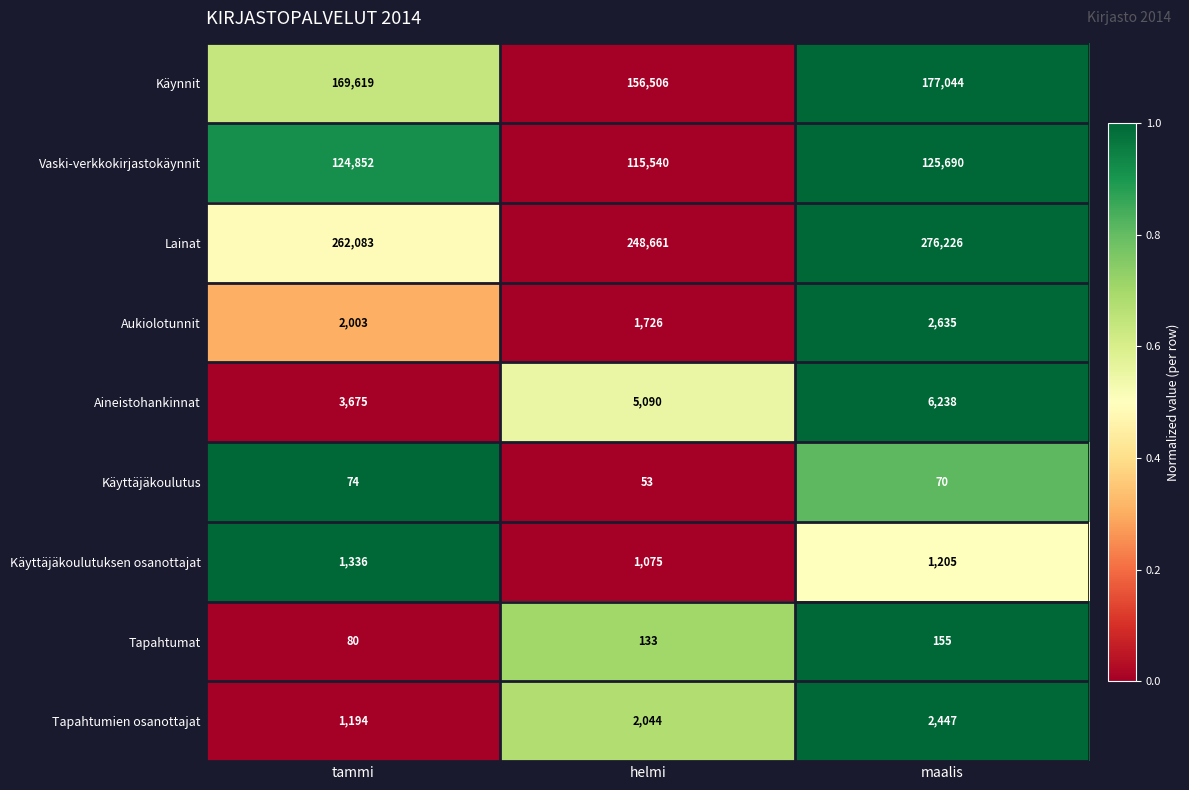

What is the average value of the Käynnit series?

167723